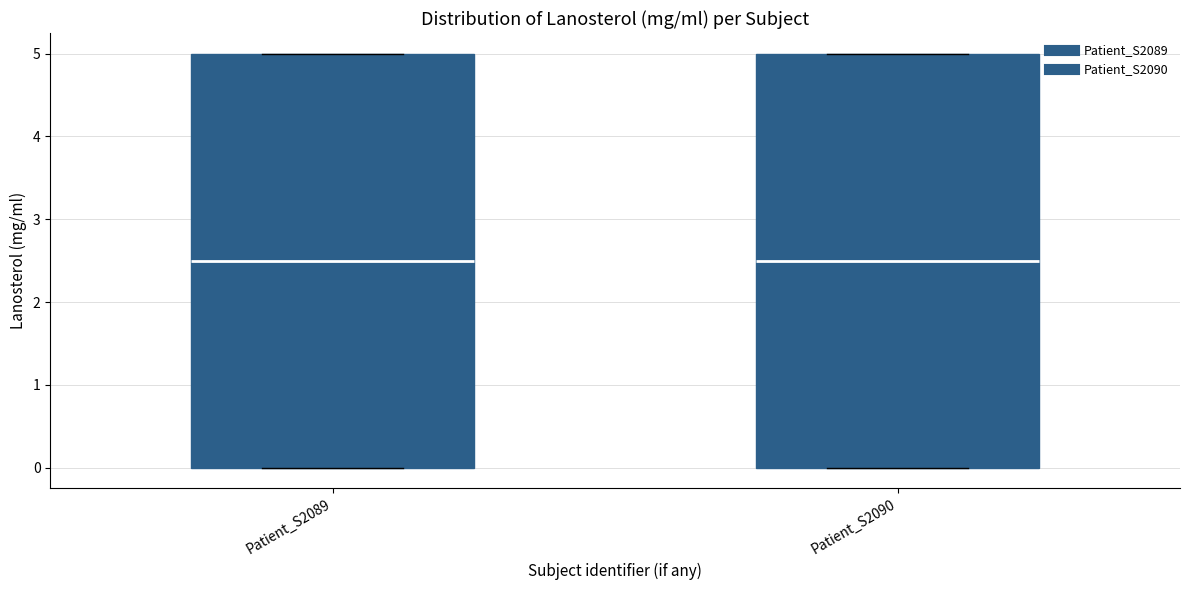

Where is the lower edge of the box for Patient_S2089 on the y-axis? The values are not printed on the chart, so give them approximately, as read against the axis.

0.0